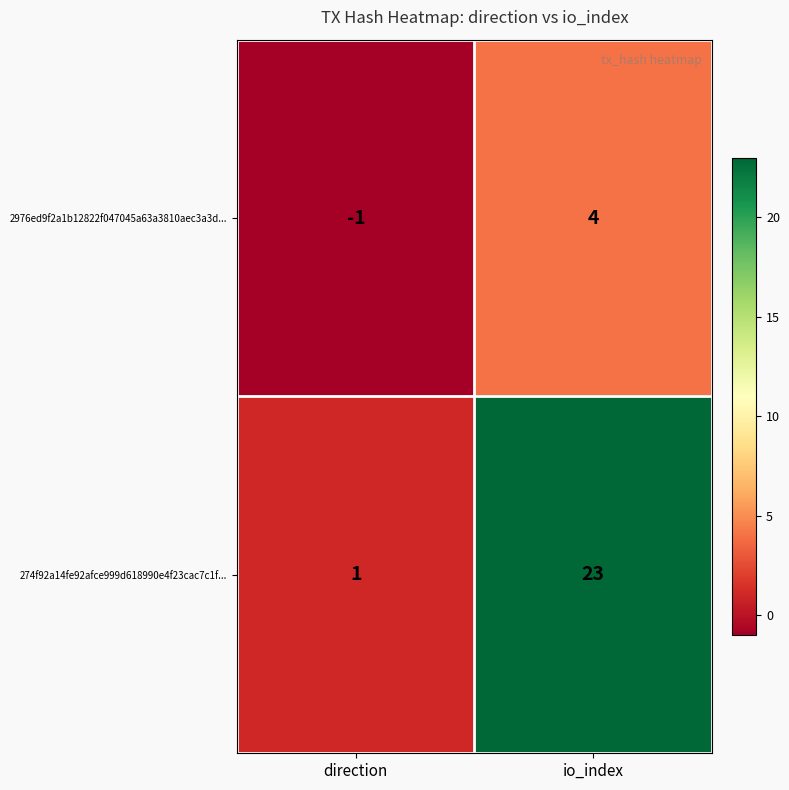

What is the difference between the maximum and minimum values in the 2976ed9f2a1b12822f047045a63a3810aec3a3d... series?

5